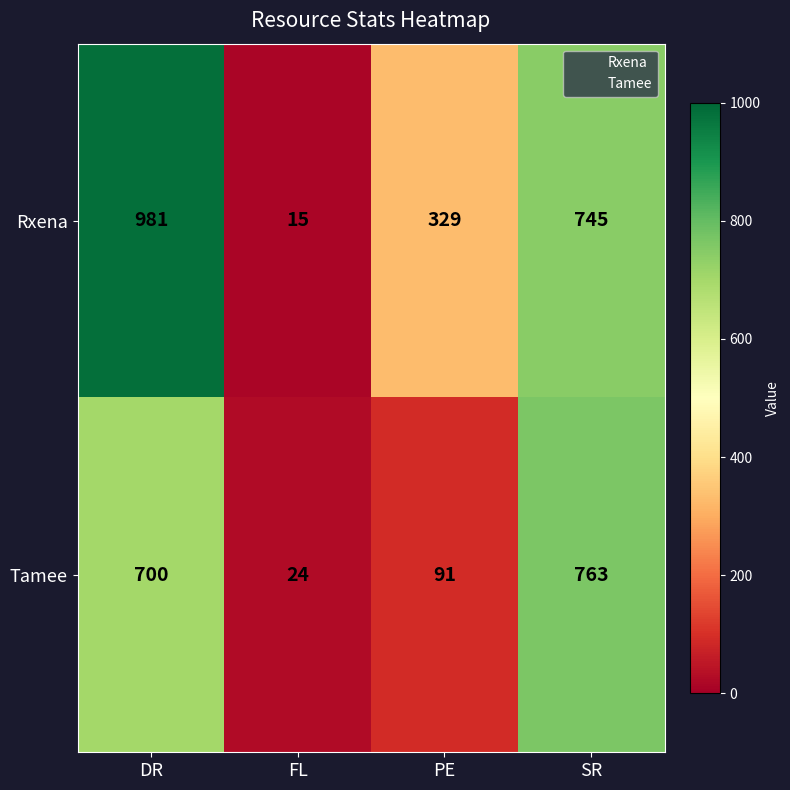

Is it true that Tamee equals 142 at PE?

False